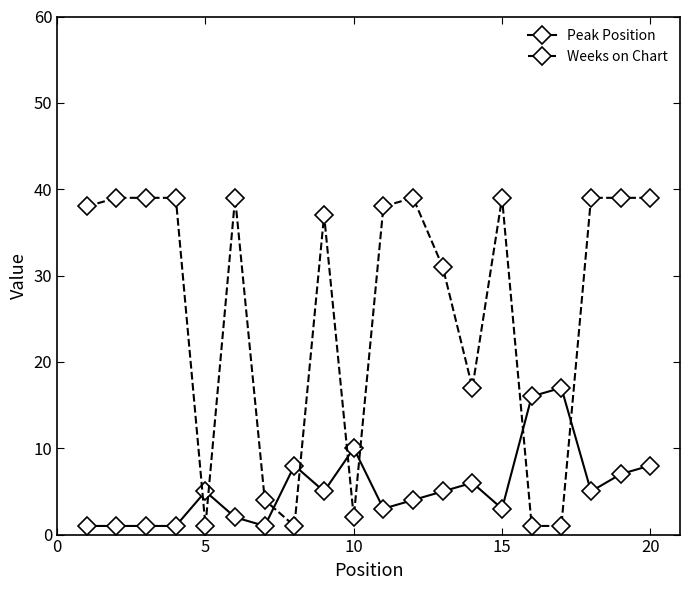

What is the maximum value for Weeks on Chart?

39